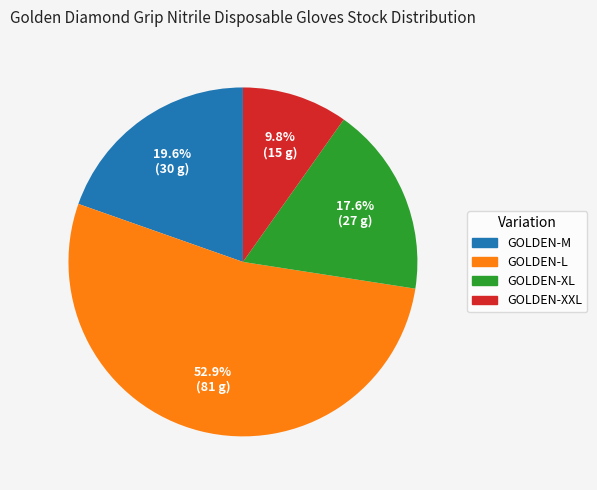

Which has a higher value, GOLDEN-L or GOLDEN-M?

GOLDEN-L